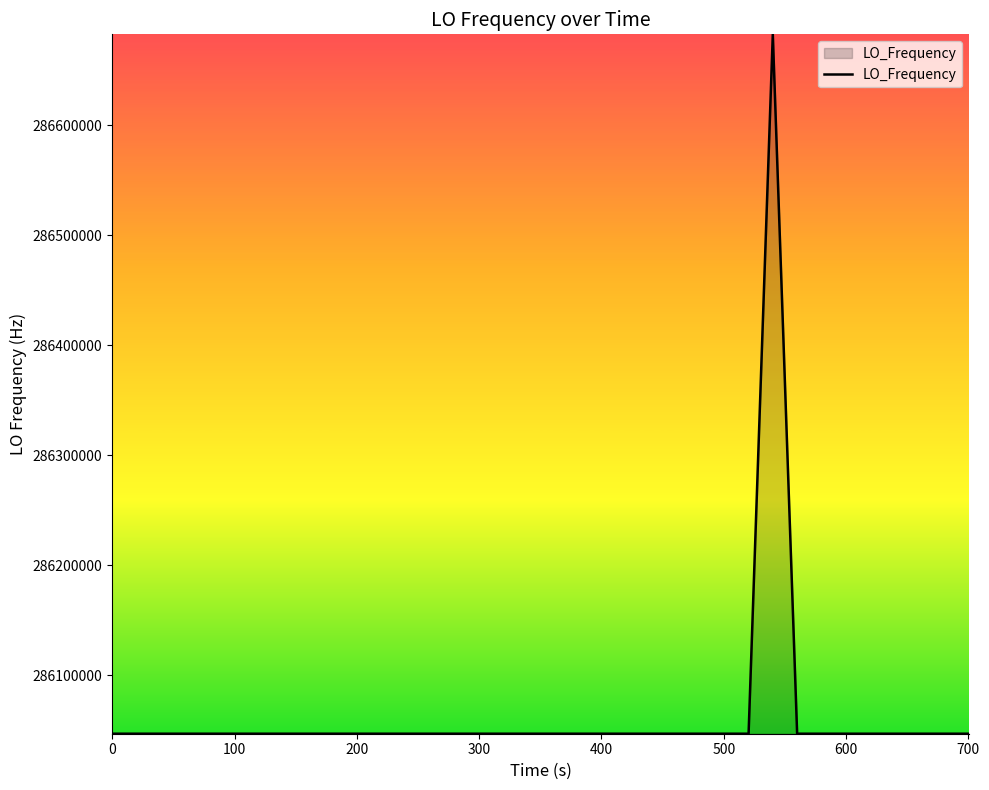

What is the difference between the maximum and minimum values?

635706.9